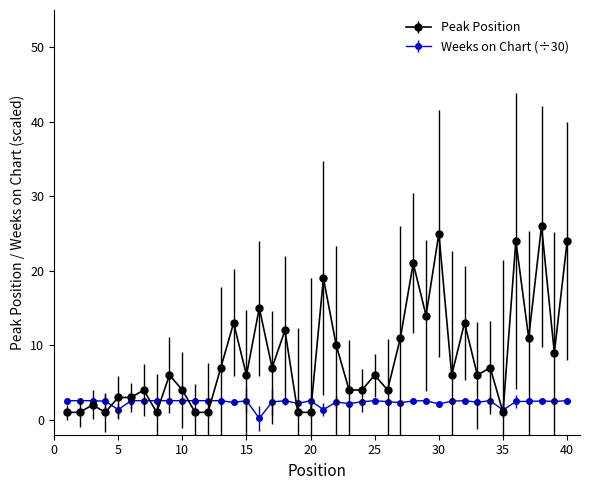

What is the value of the Peak Position point at the 9th from the left?

6.0